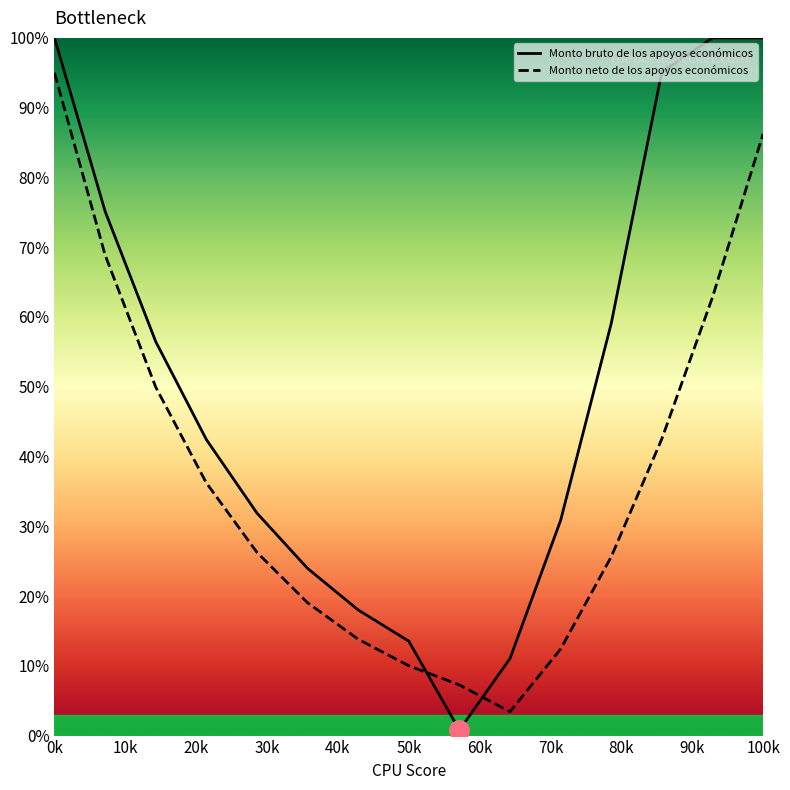

What is the difference between the maximum and minimum values in the Monto neto de los apoyos económicos series?

91.6